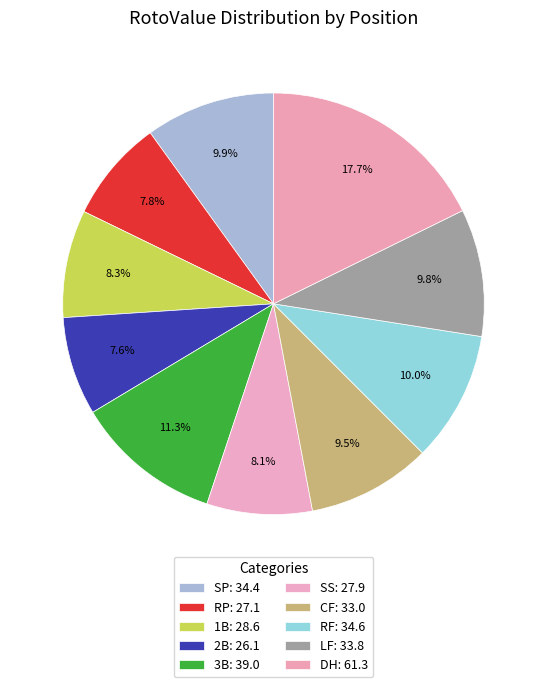

How many segments does this pie chart have?

10